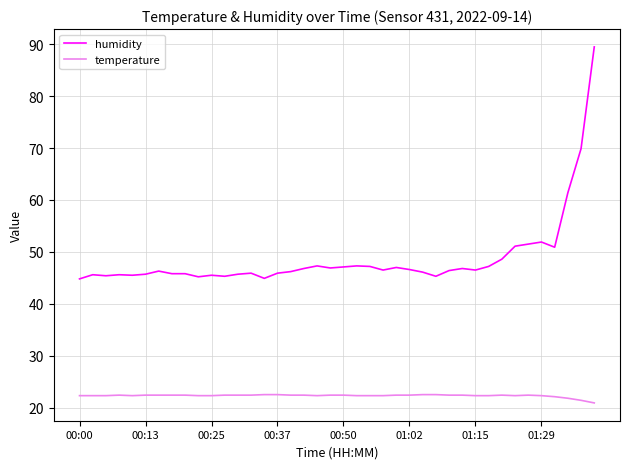

Which series has the widest spread of values?

humidity